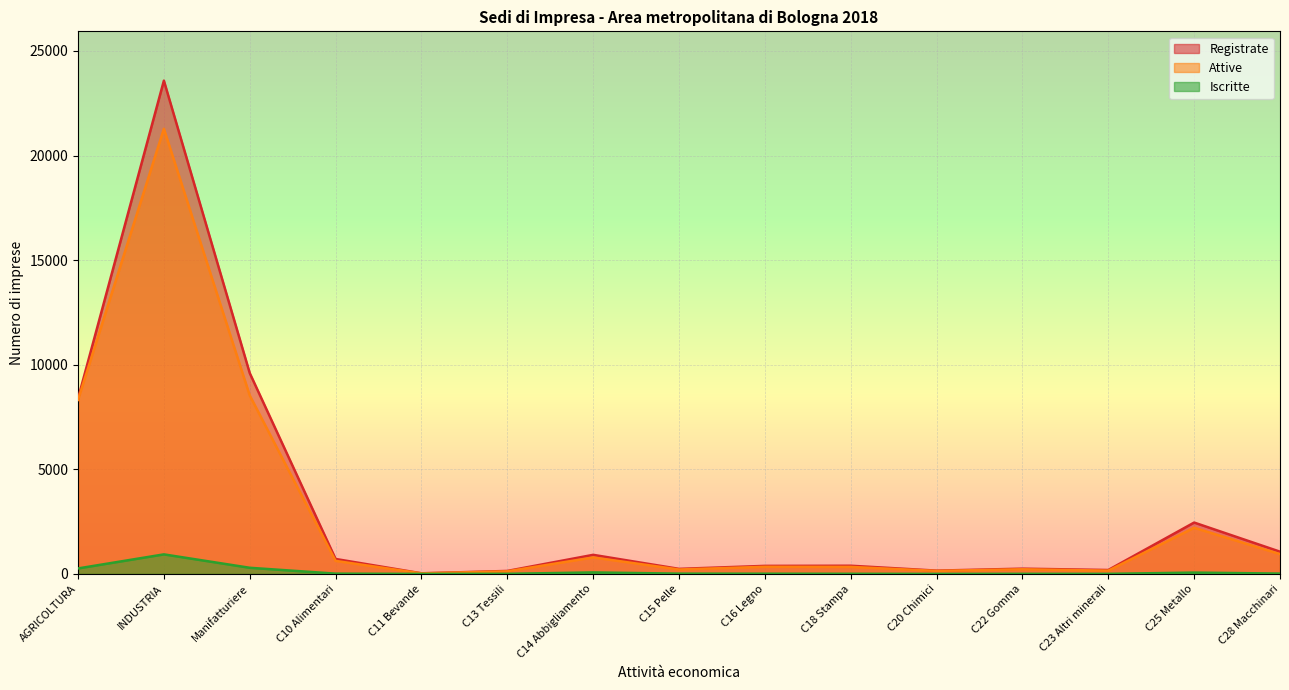

Reading right to left, what are all the values shown in this chart?

Registrate: C28 Macchinari=1063	C25 Metallo=2455	C23 Altri minerali=187	C22 Gomma=251	C20 Chimici=157	C18 Stampa=391	C16 Legno=384	C15 Pelle=241	C14 Abbigliamento=912	C13 Tessili=142	C11 Bevande=29	C10 Alimentari=715	Manifatturiere=9601	INDUSTRIA=23581	AGRICOLTURA=8381
Attive: C28 Macchinari=946	C25 Metallo=2206	C23 Altri minerali=156	C22 Gomma=222	C20 Chimici=144	C18 Stampa=335	C16 Legno=341	C15 Pelle=211	C14 Abbigliamento=787	C13 Tessili=124	C11 Bevande=26	C10 Alimentari=623	Manifatturiere=8532	INDUSTRIA=21281	AGRICOLTURA=8321
Iscritte: C28 Macchinari=16	C25 Metallo=63	C23 Altri minerali=3	C22 Gomma=4	C20 Chimici=1	C18 Stampa=6	C16 Legno=10	C15 Pelle=13	C14 Abbigliamento=71	C13 Tessili=4	C11 Bevande=0	C10 Alimentari=13	Manifatturiere=293	INDUSTRIA=934	AGRICOLTURA=262